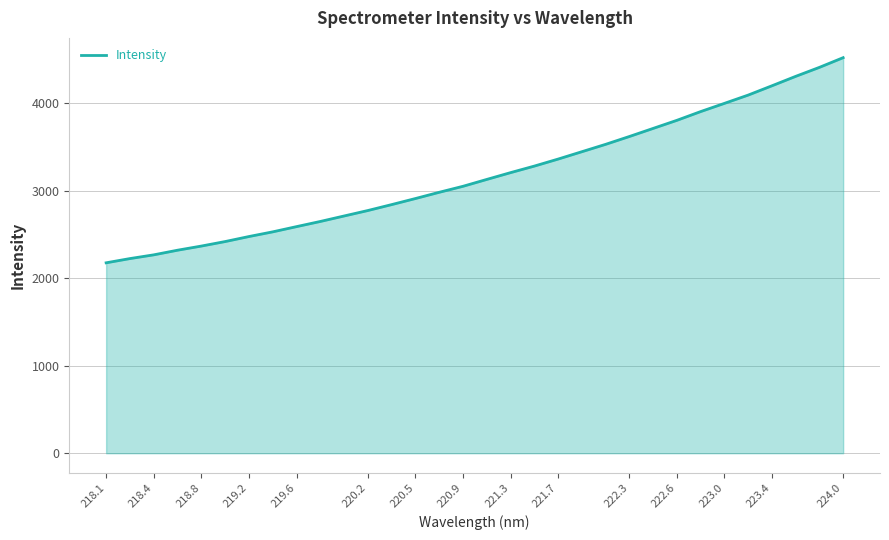

True or false: there are more than 2 points higher than both neighbors.

False